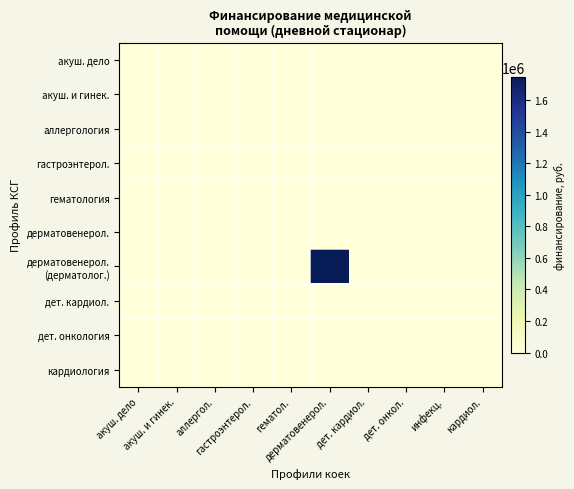

At which category is the sum across all series the highest?

дерматовенерол.